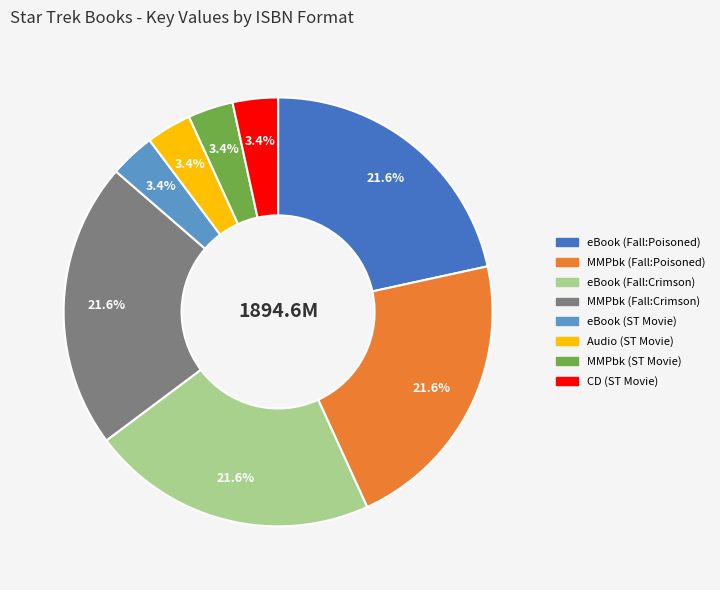

Is there any slice that represents more than half of the pie?

No